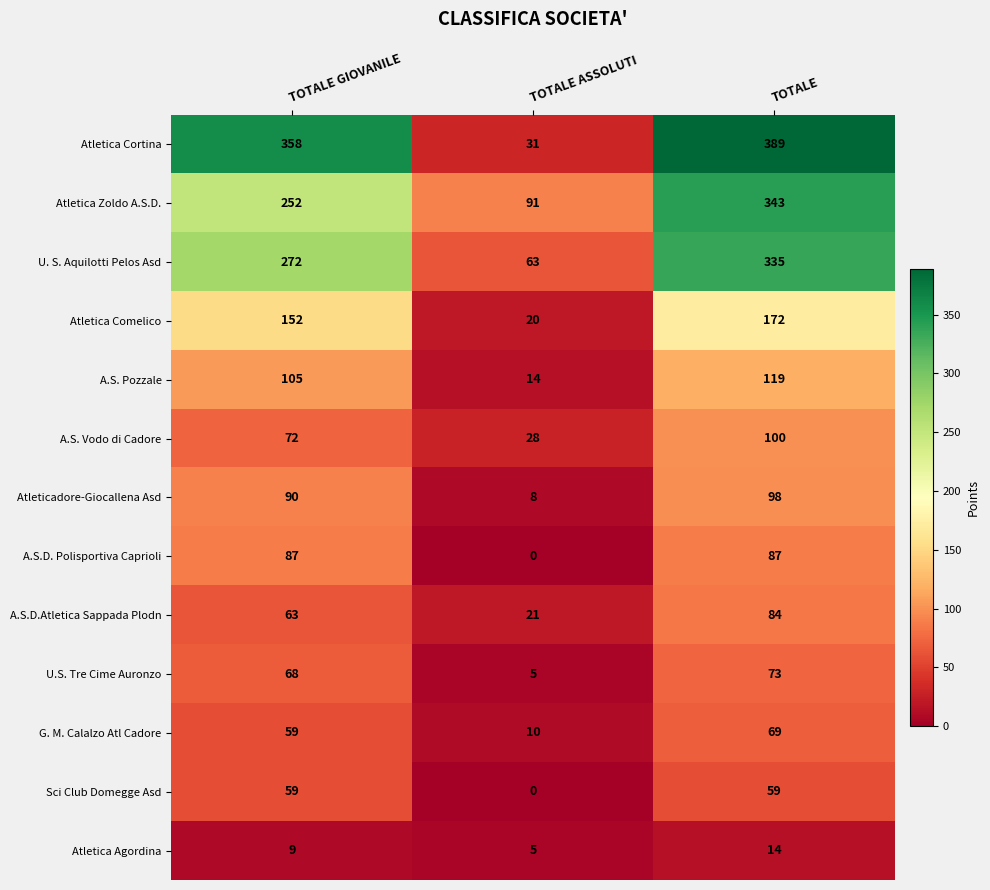

What is the average value of the A.S. Vodo di Cadore series?

67